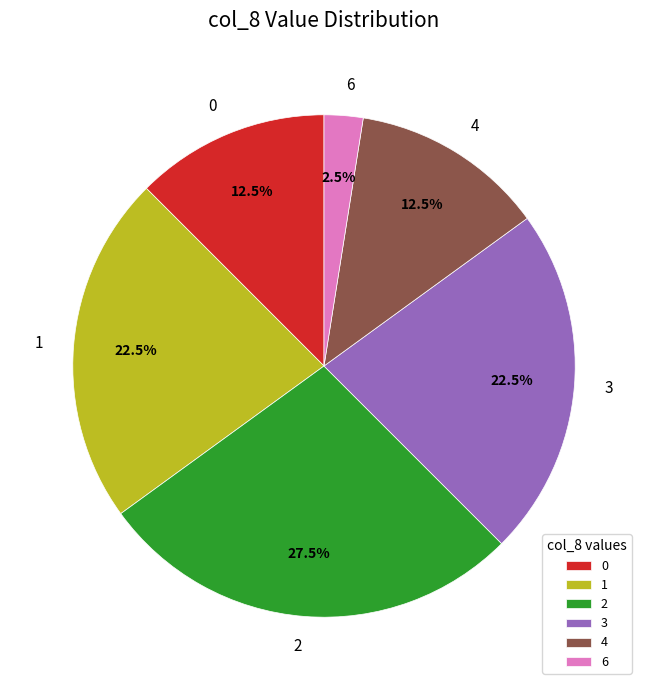

Count the number of slices in the pie.

6